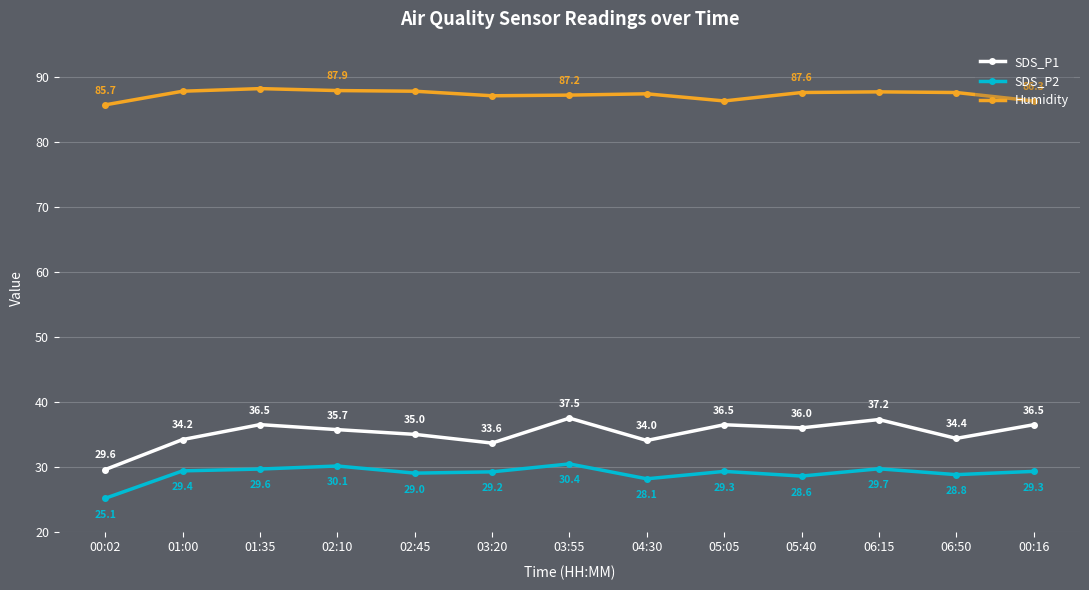

True or false: Humidity has a value of 35.0 at 02:10.

False